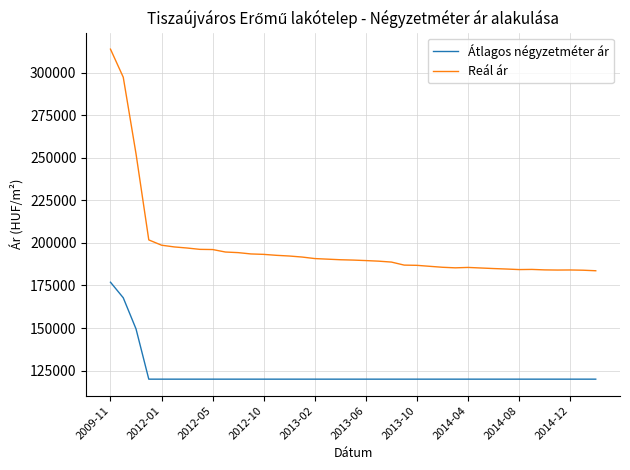

True or false: Reál ár and Átlagos négyzetméter ár cross at least once.

False